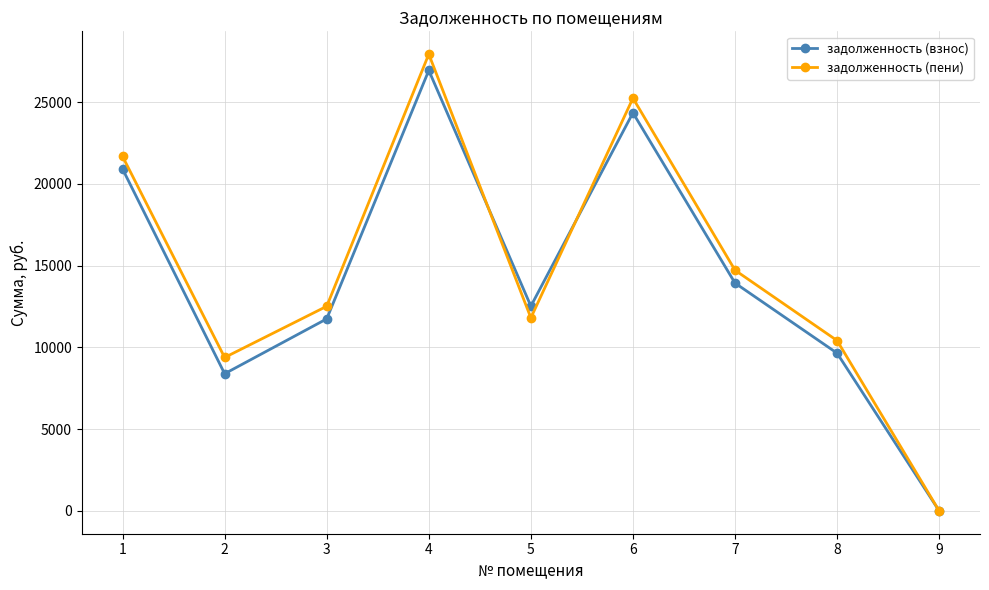

Where does the задолженность (взнос) series first go above 12523?

1